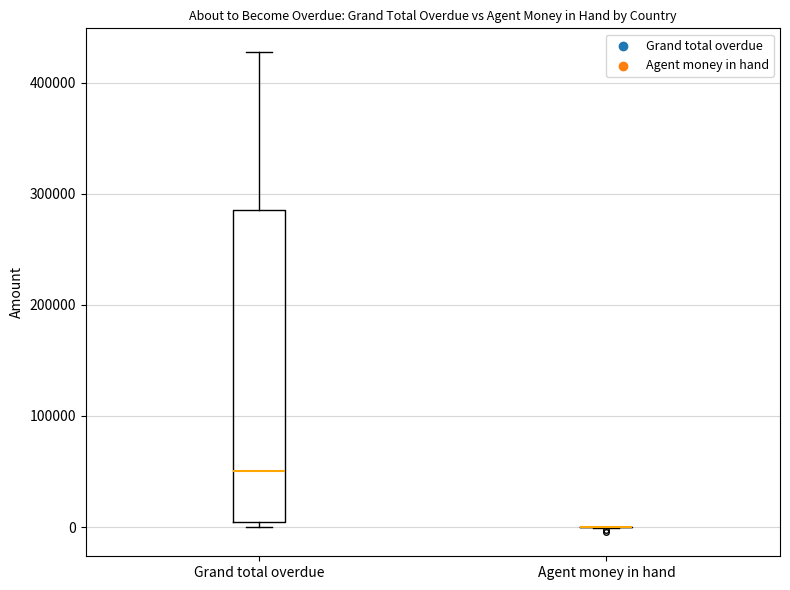

Comparing the boxes themselves (not the whiskers), which one is the tallest?

Grand total overdue